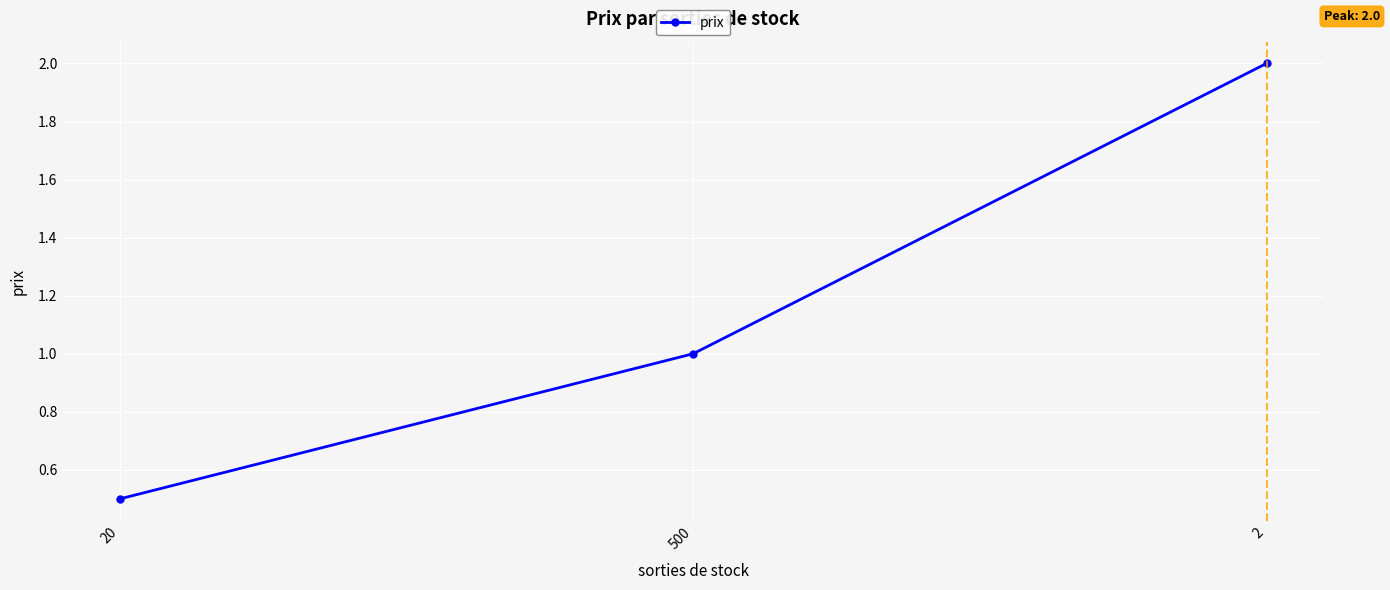

What is the approximate value at 2?

2.0